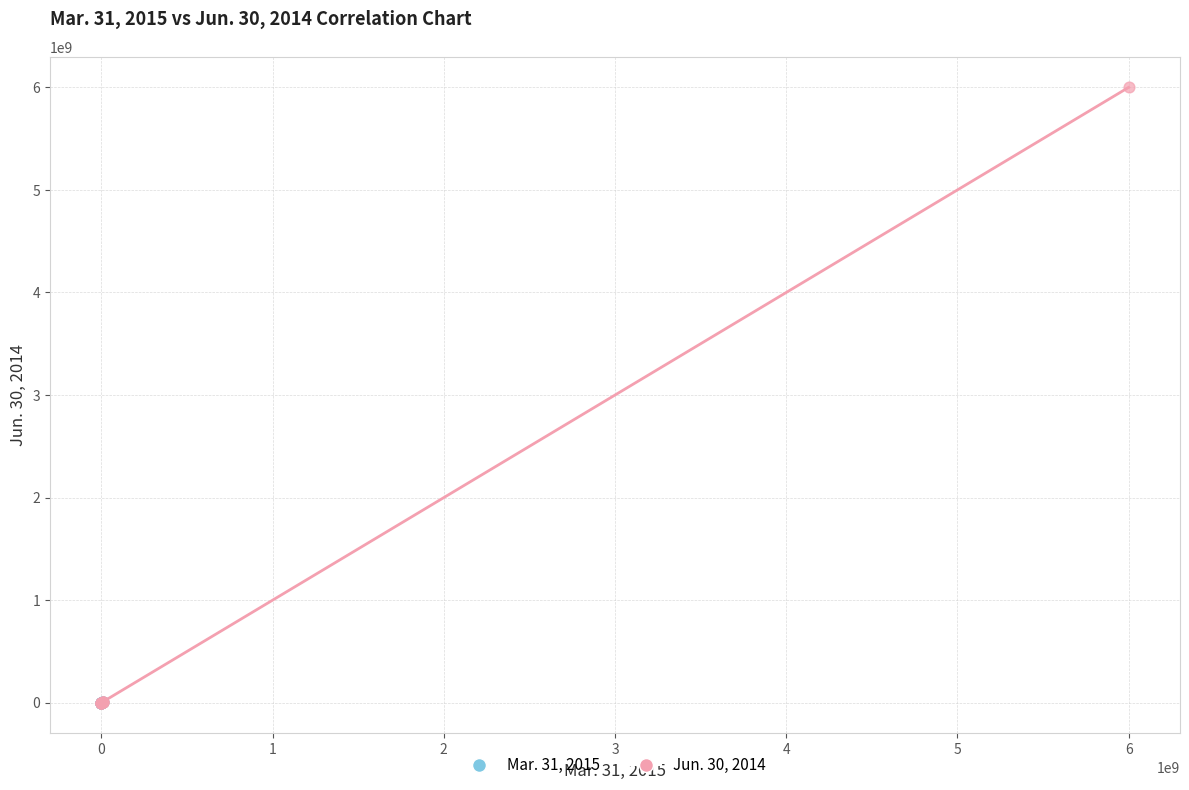

Which series reaches the maximum Y coordinate?

Jun. 30, 2014